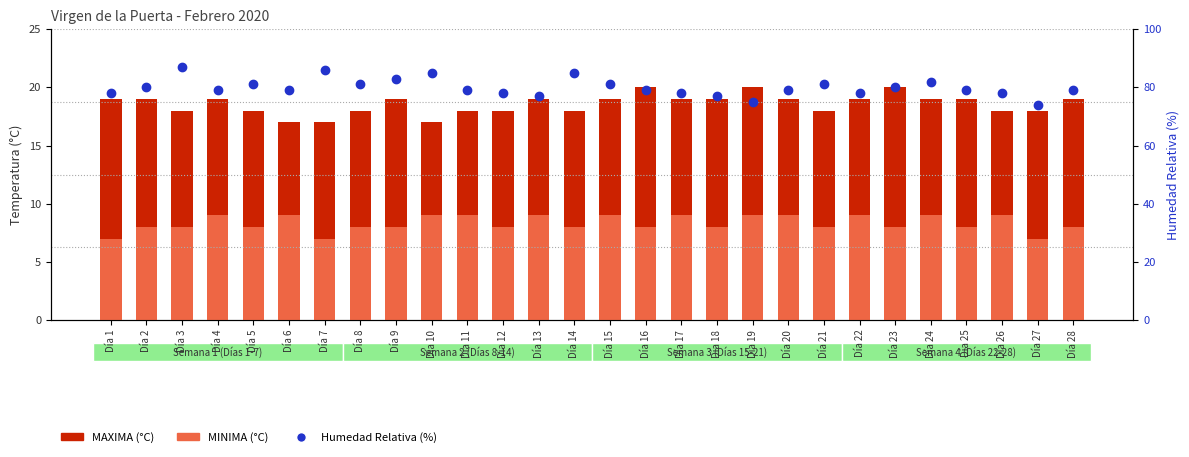

At which label is MINIMA closest to 8?

Día 2